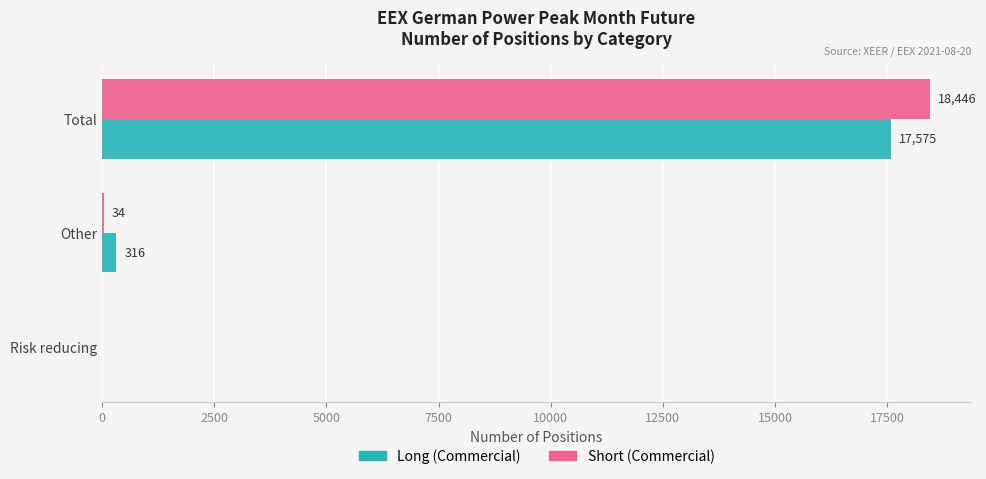

Which series changed the most between Risk reducing and Other?

Long (Commercial)